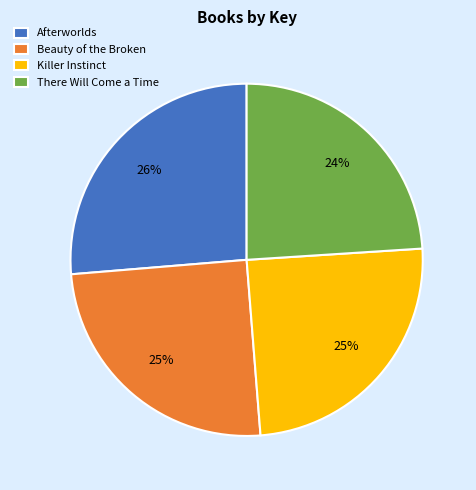

How many slices are in this pie chart?

4